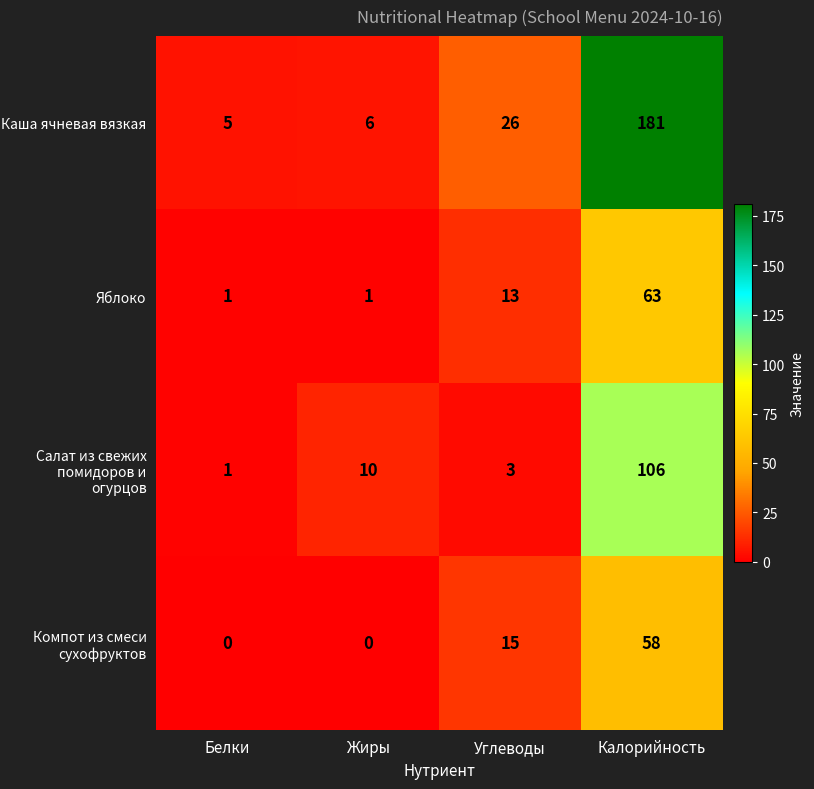

Which category has the lowest value in the Каша ячневая вязкая series?

Белки